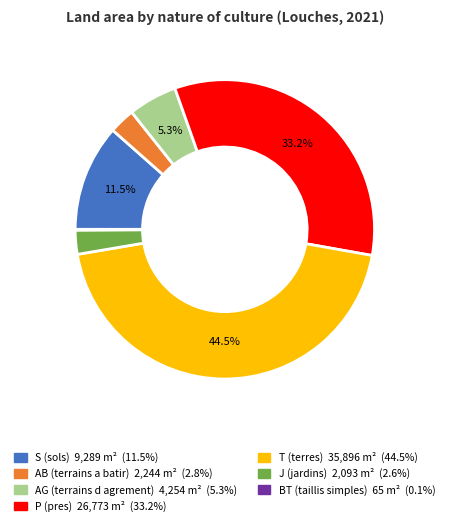

Does any single category account for the majority?

No